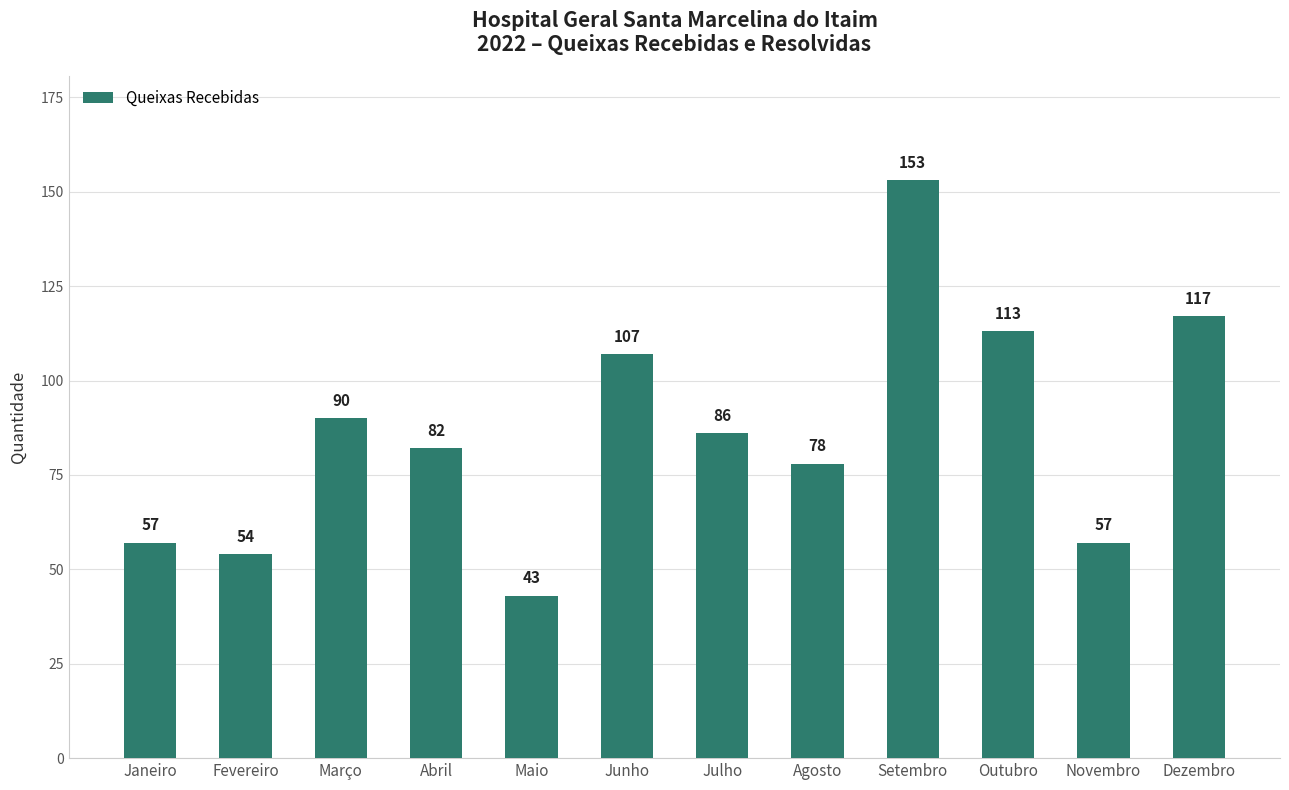

Which category has the highest value across all series?

Setembro